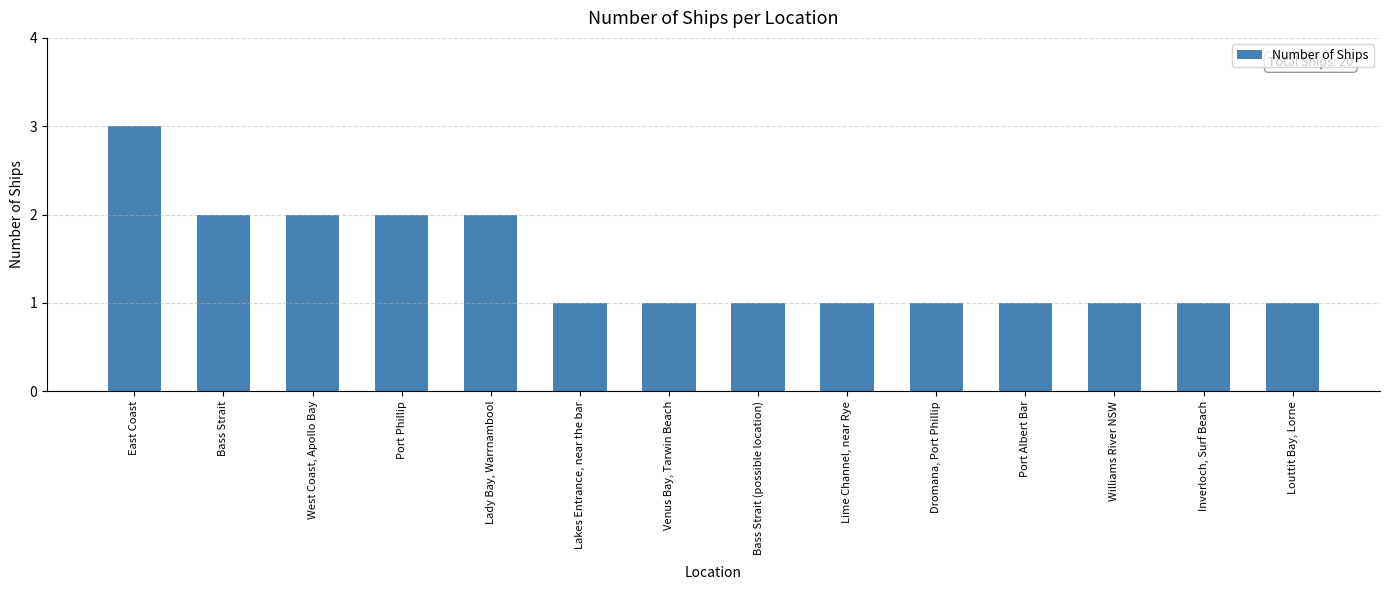

Count the number of data series in this chart.

1